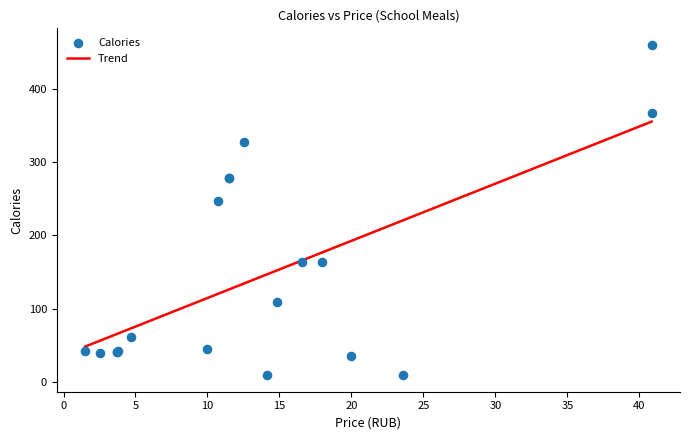

What Y value in the scatter plot is closest to 234?

246.6